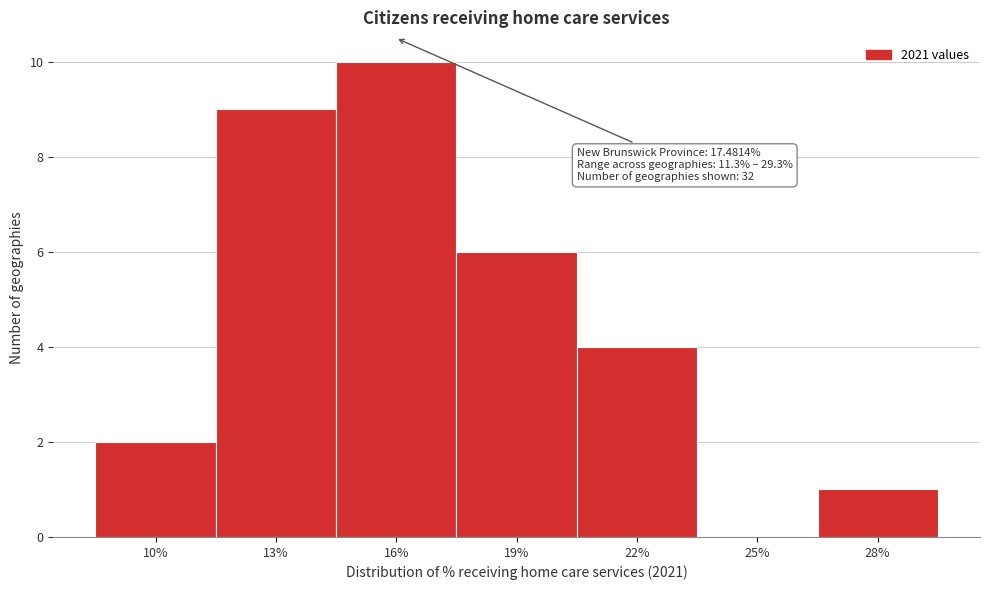

Reading left to right, what are all the values shown in this chart?

10%=2	13%=9	16%=10	19%=6	22%=4	25%=0	28%=1